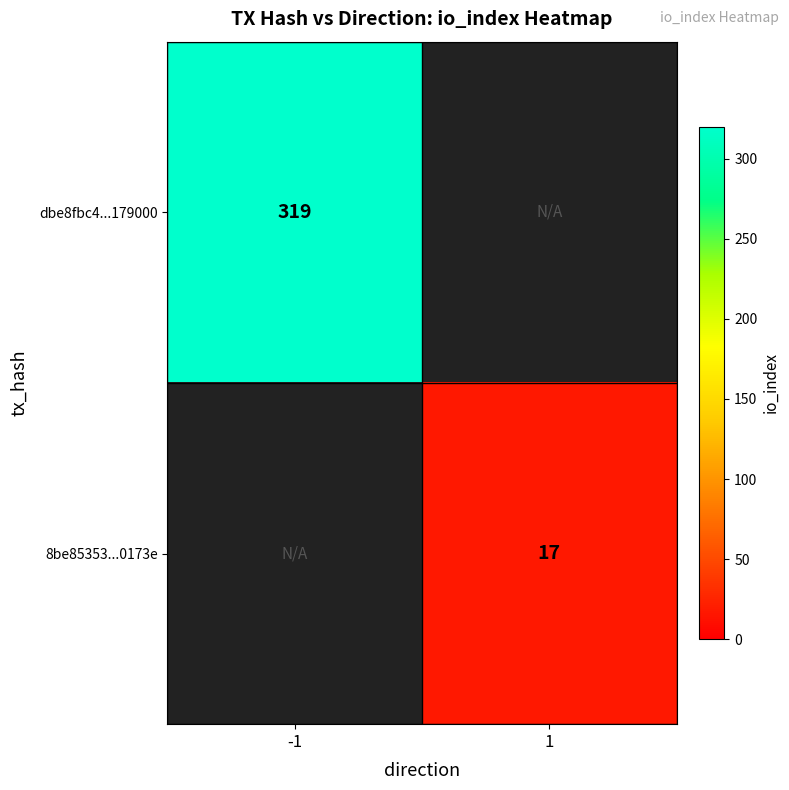

The 8be85353...0173e series shows 27.1 at 1. True or false?

False